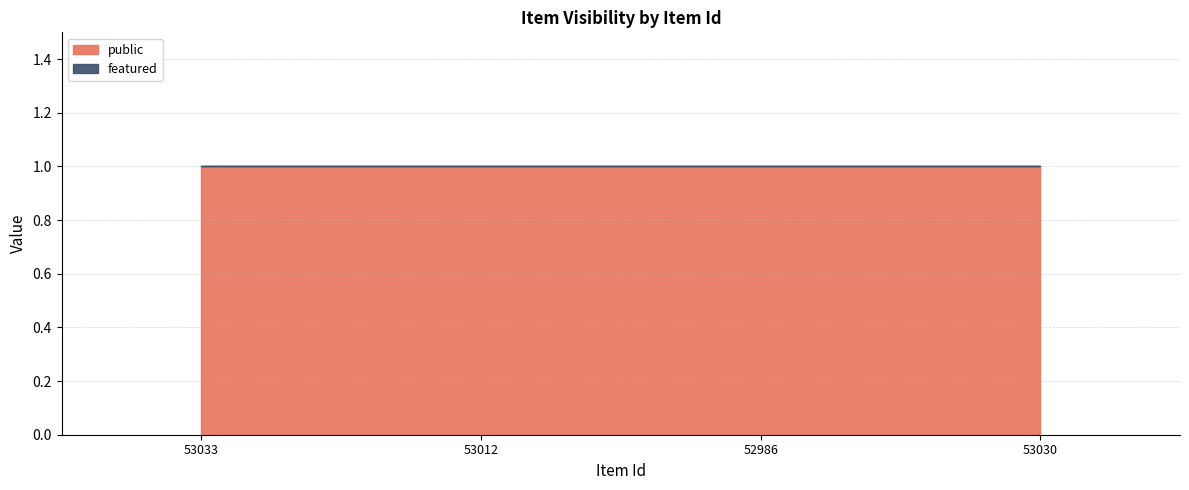

What are all the series names shown in the legend?

public, featured